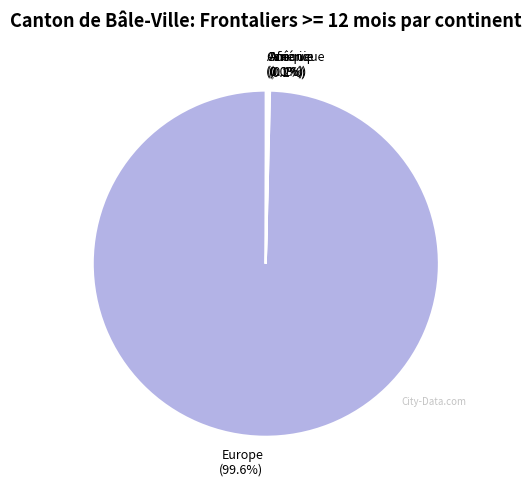

To the nearest percent, what is the average slice percentage?

20%